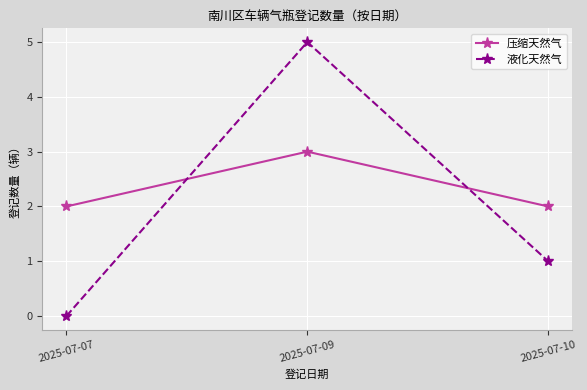

Count the number of categories in the chart.

3